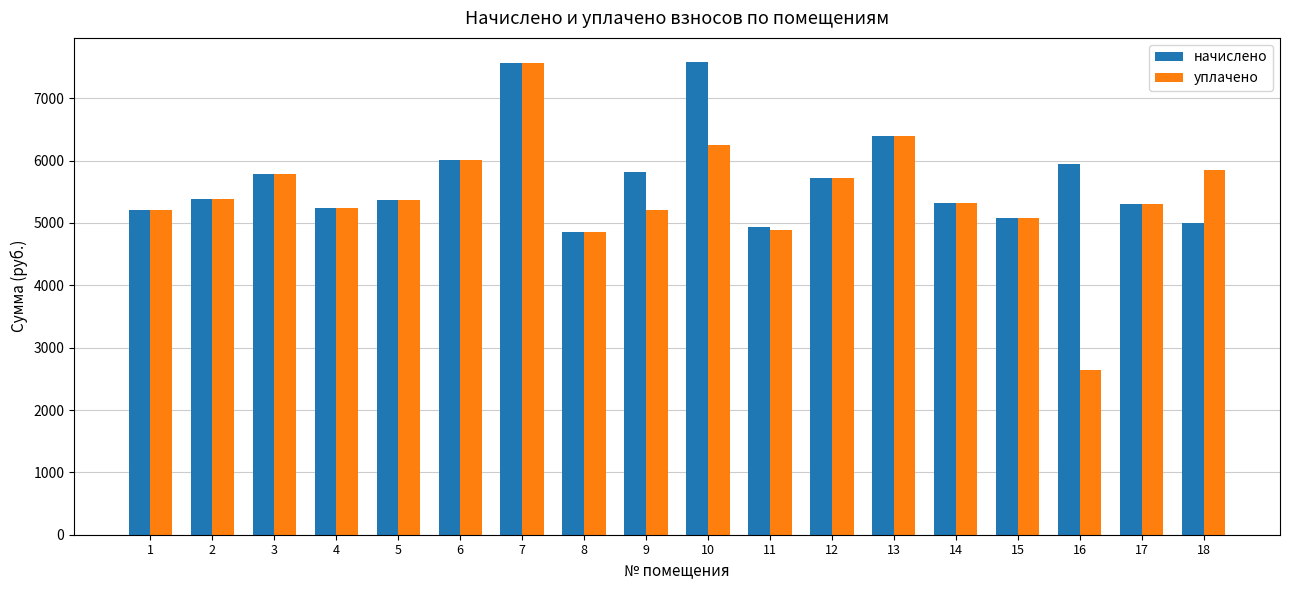

Count the number of categories in the chart.

18